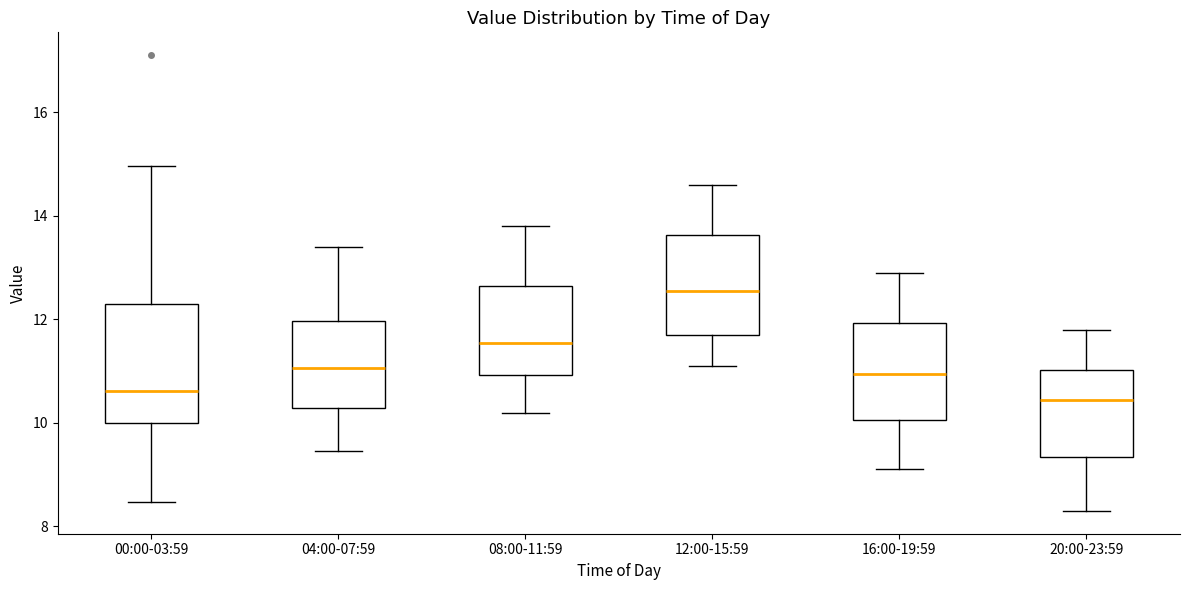

Where does the median line of the box for 08:00-11:59 sit on the y-axis? The values are not printed on the chart, so give them approximately, as read against the axis.

11.6